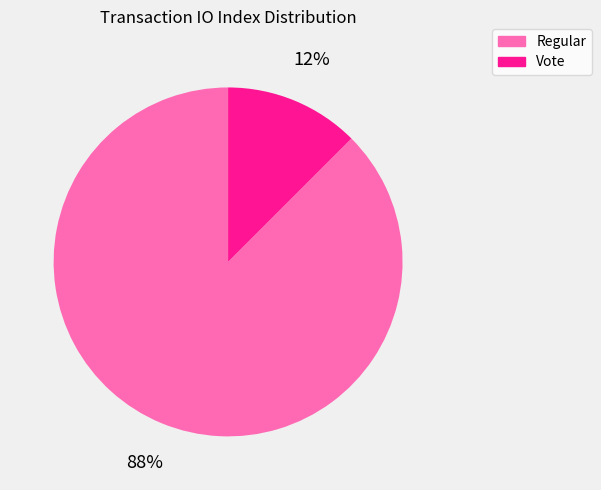

To the nearest percent, what is the combined percentage of Vote and Regular?

100%